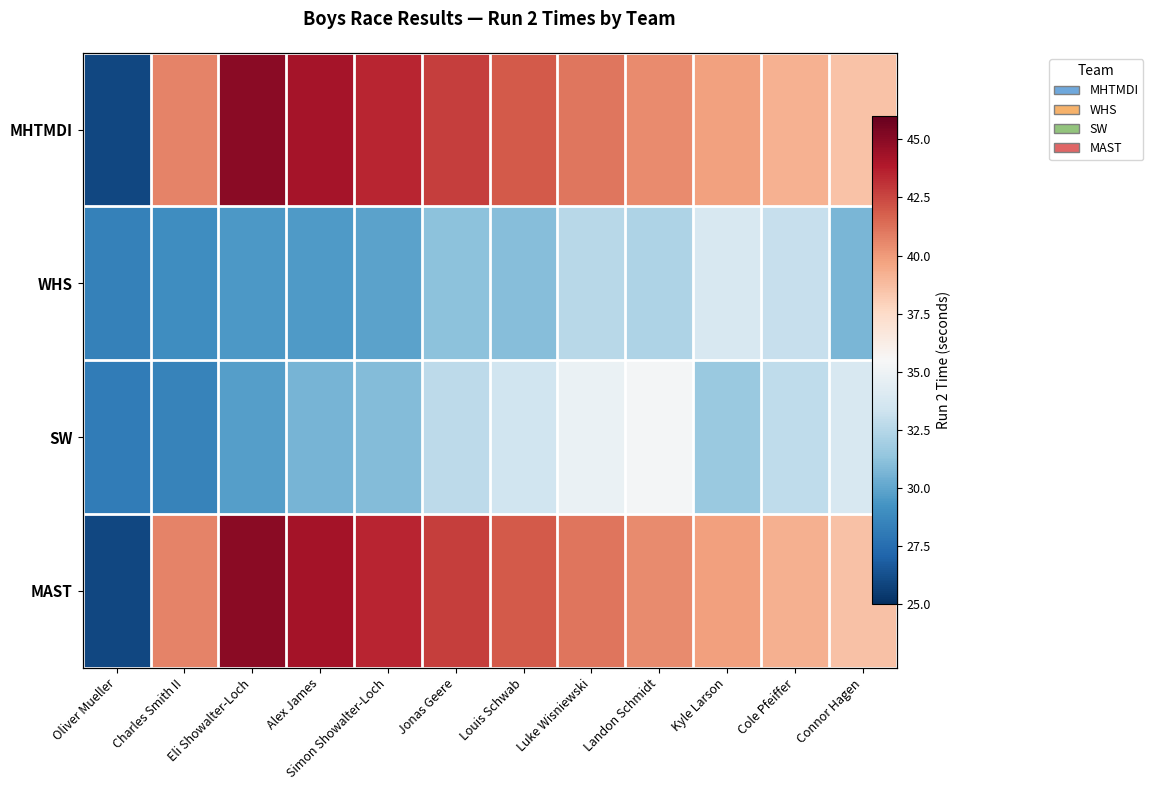

At which category is the sum across all series the highest?

Luke Wisniewski